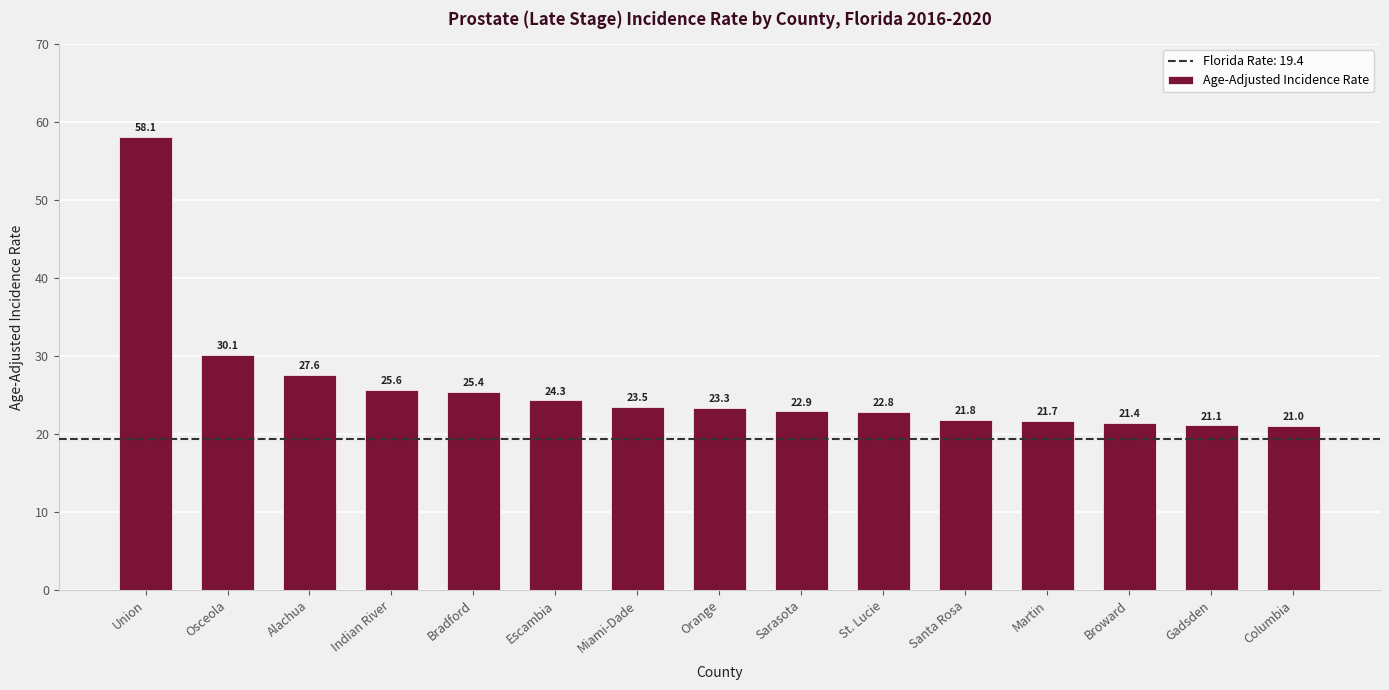

Which has a higher value, Orange or Bradford?

Bradford